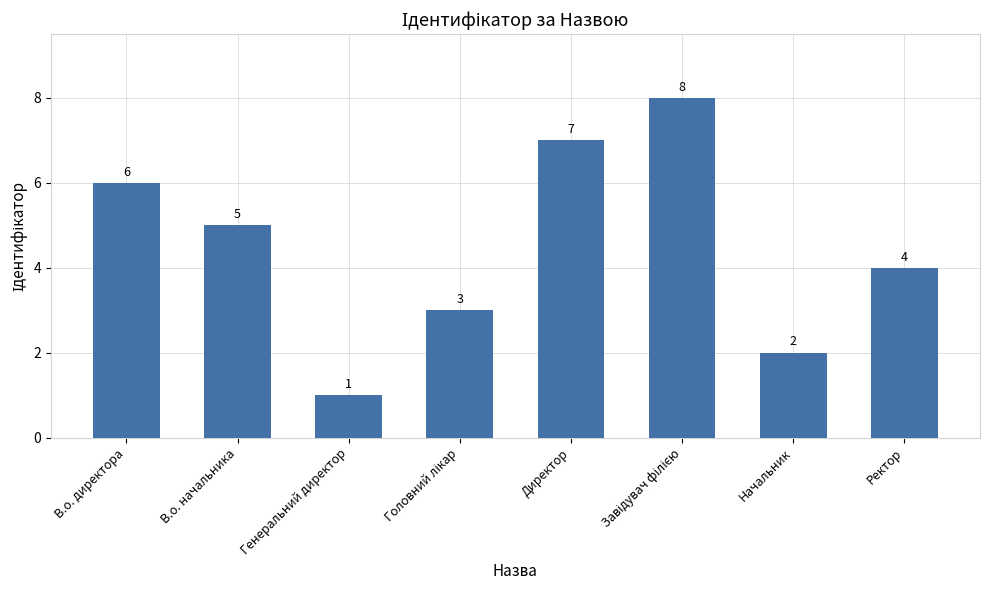

True or false: the data shows 5 at В.о. начальника.

True